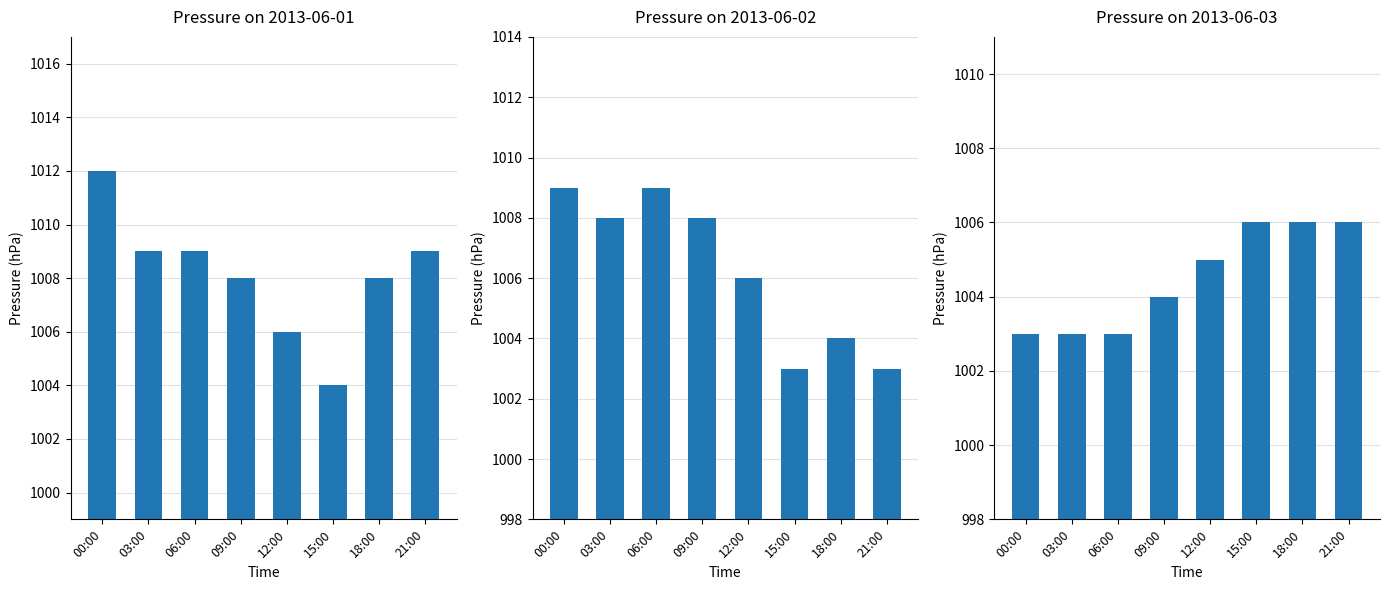

The chart shows a value of 1003 at 06:00. True or false?

True